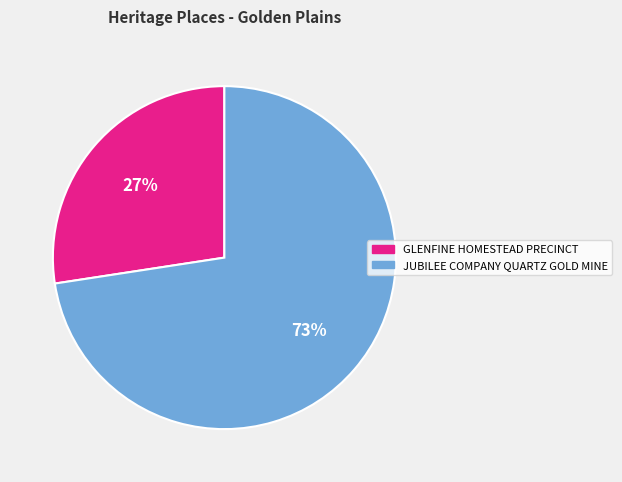

To the nearest percent, what is the combined percentage of JUBILEE COMPANY QUARTZ GOLD MINE and GLENFINE HOMESTEAD PRECINCT?

100%